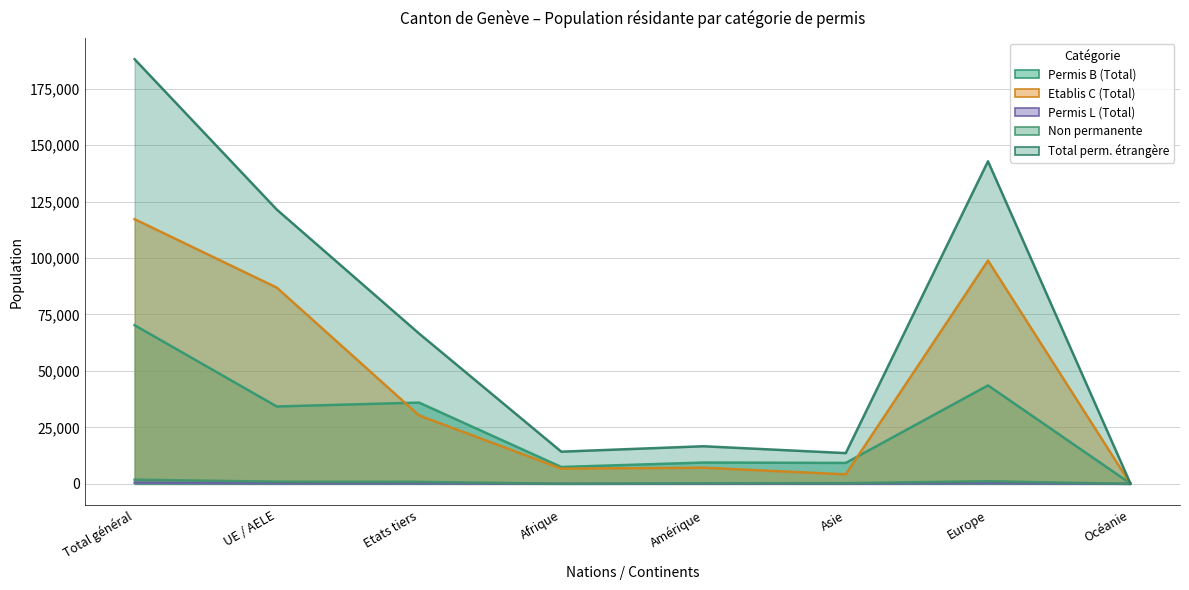

True or false: Permis L (Total) and Non permanente cross at least once.

False